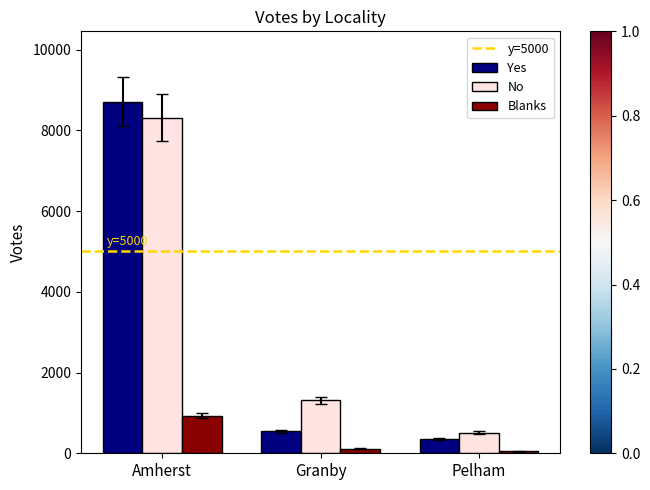

What is the difference between the maximum and second lowest values in the No series?

6996